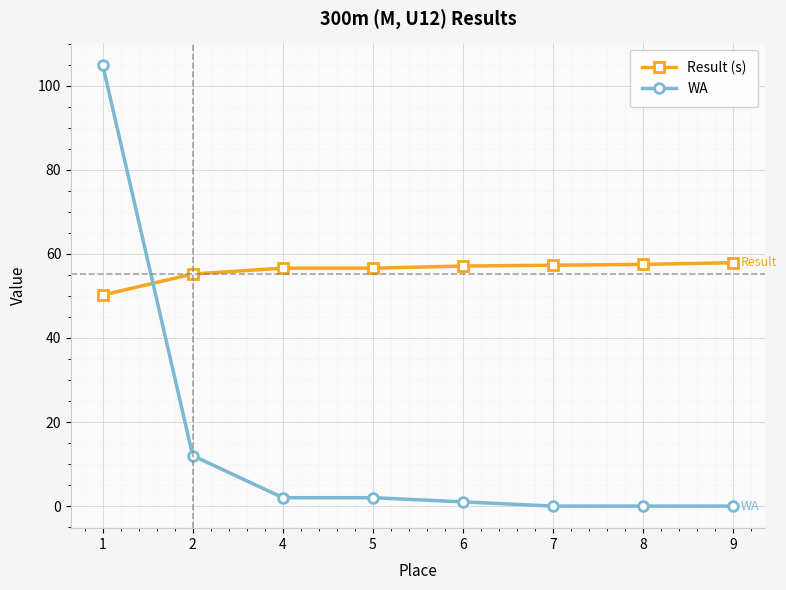

The value of WA at 7 is 0.0. True or false?

True